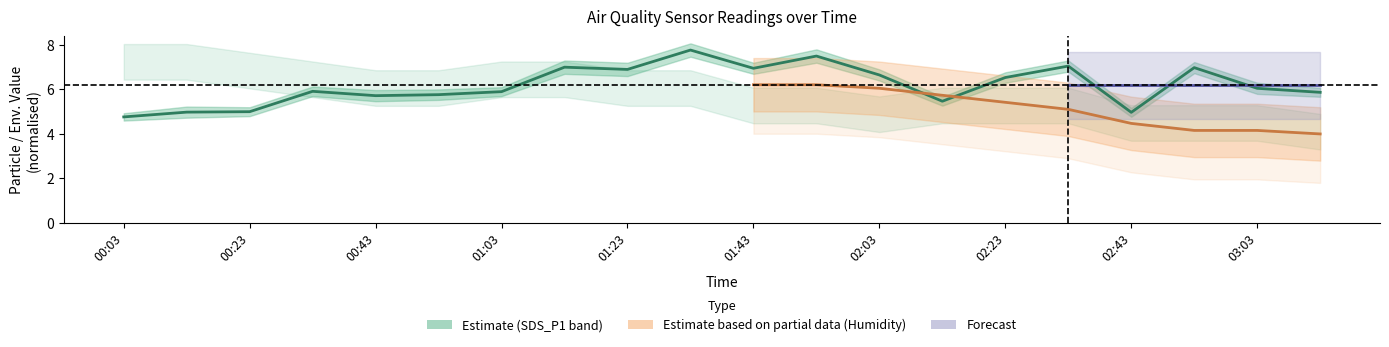

Which has a higher value, 17 or 16?

17